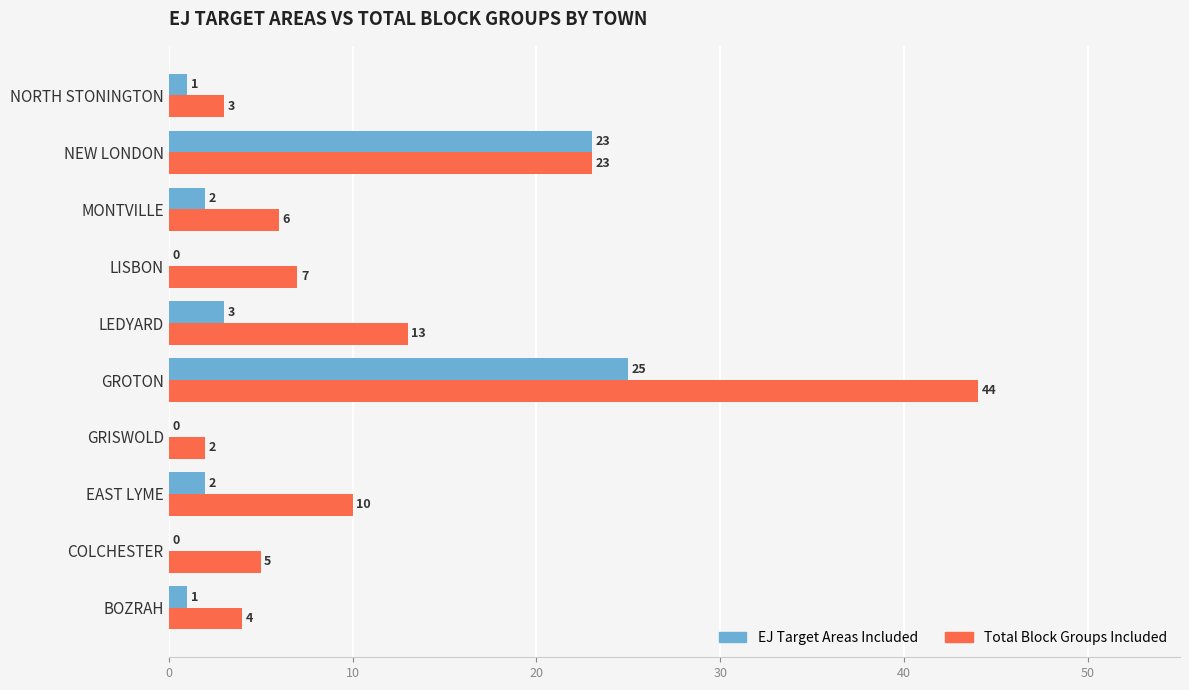

What is the maximum value for Total Block Groups Included?

44